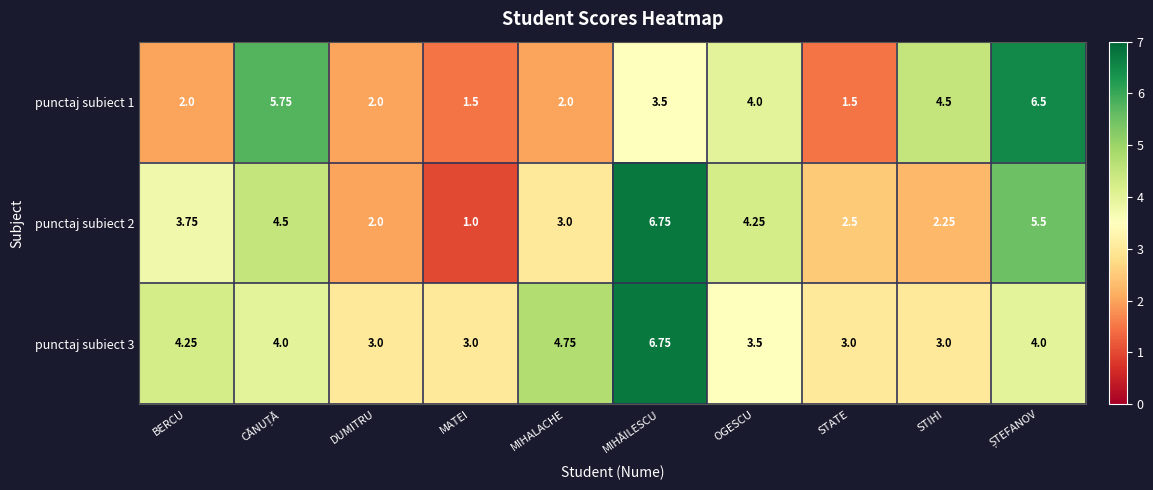

At which category is the sum across all series the highest?

MIHĂILESCU